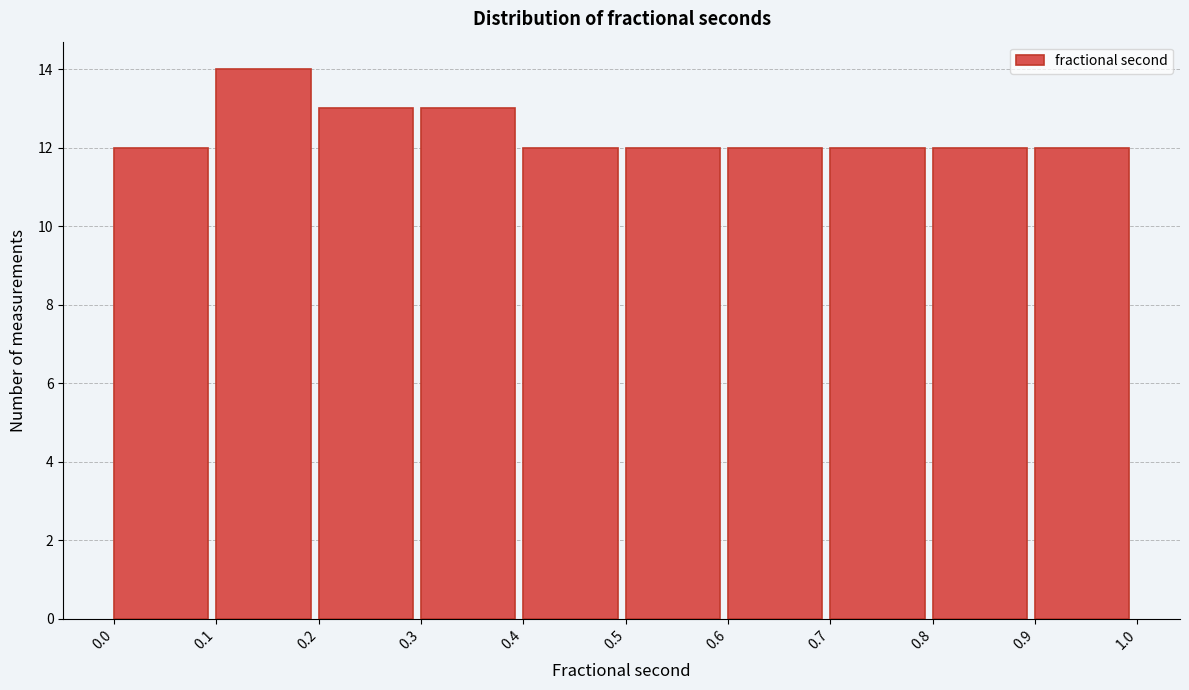

Reading left to right, transcribe this chart: for each bar, give the range it covers on the x-axis and its height. The values are not printed on the chart, so give them approximately, as read against the axis.

0.0 to 0.1: 12
0.1 to 0.2: 14
0.2 to 0.3: 13
0.3 to 0.4: 13
0.4 to 0.5: 12
0.5 to 0.6: 12
0.6 to 0.7: 12
0.7 to 0.8: 12
0.8 to 0.9: 12
0.9 to 1.0: 12